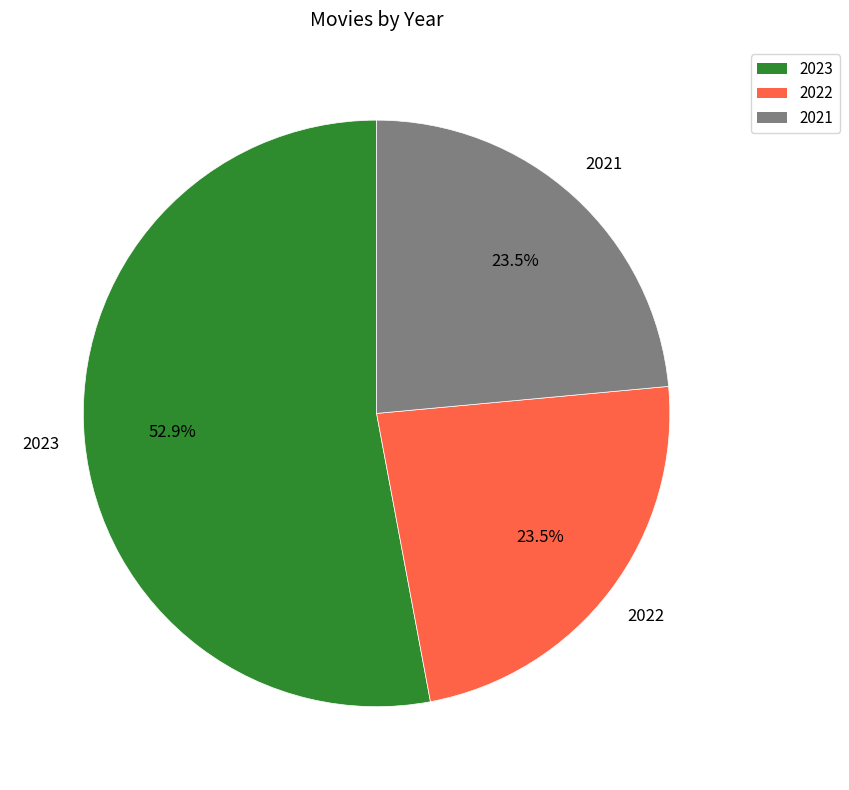

How many segments does this pie chart have?

3